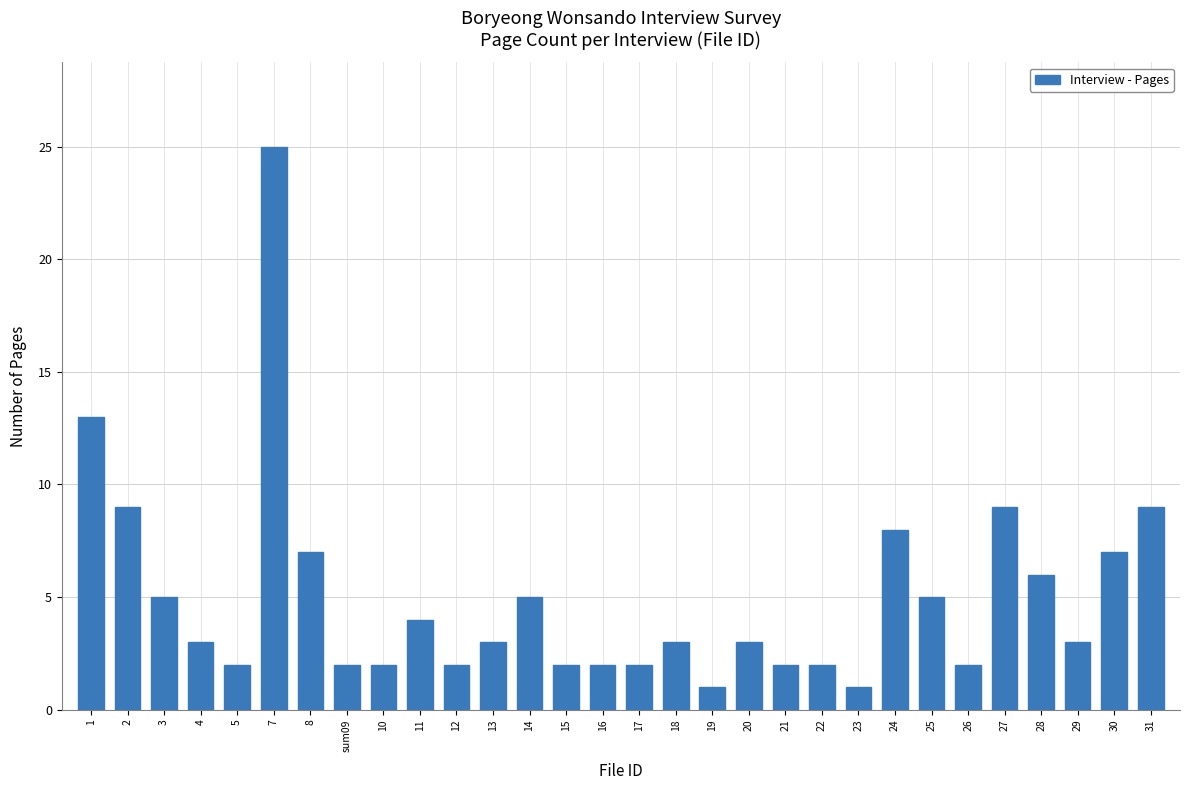

Where does the data first go above 3?

1